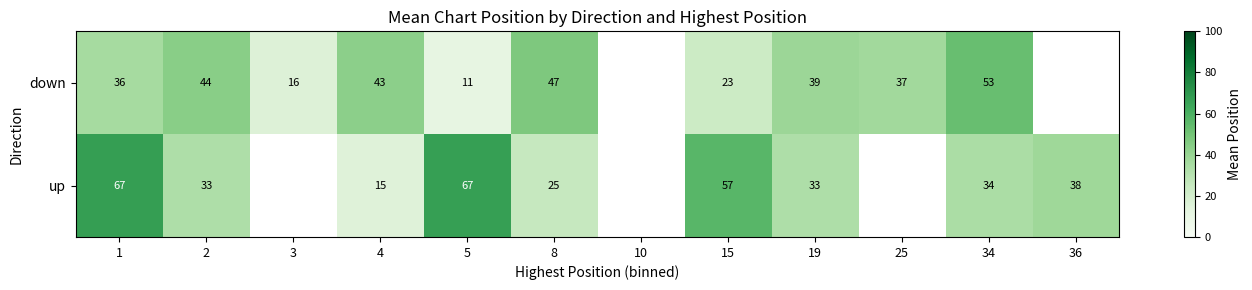

The value of up at 34 is 53.8. True or false?

False